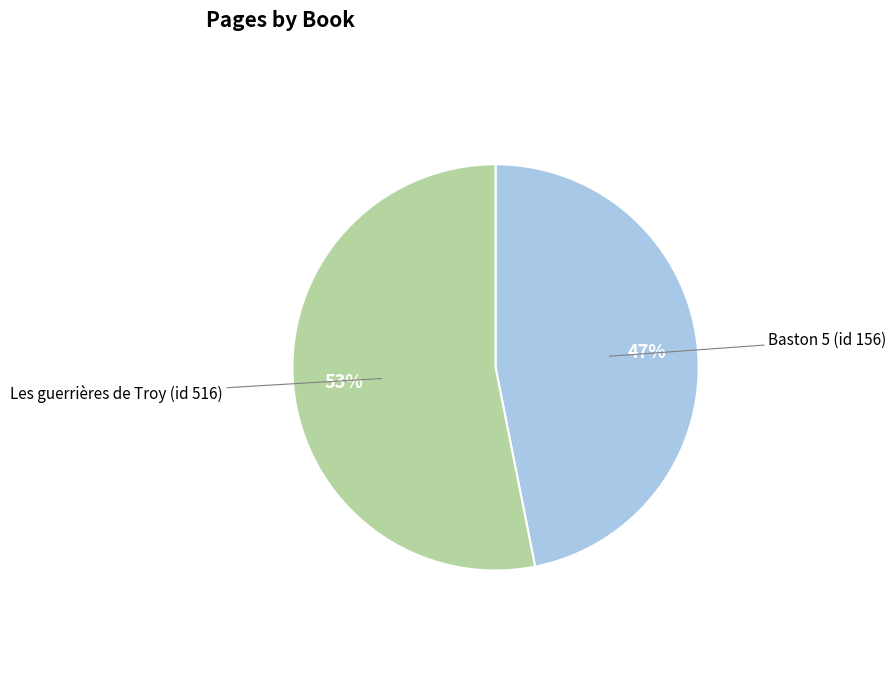

To the nearest percent, what is the average slice percentage?

50%